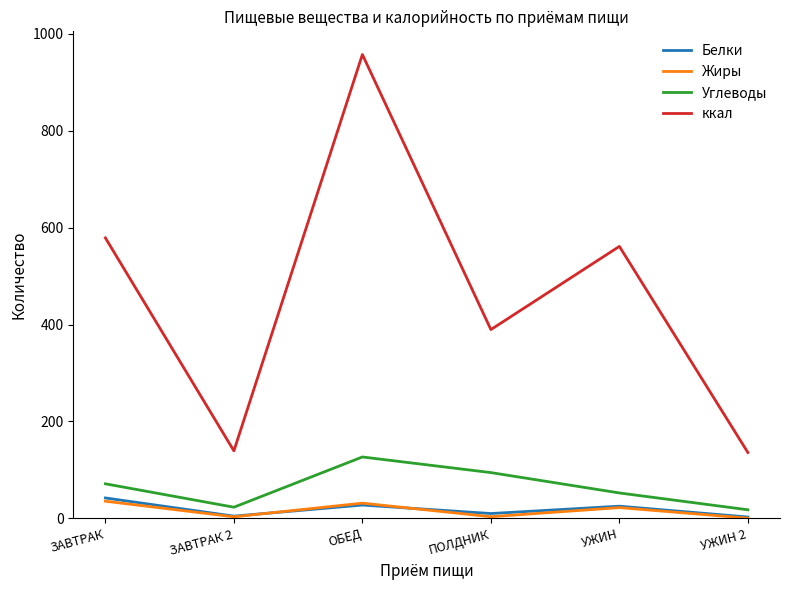

Between ЗАВТРАК and УЖИН 2, which series saw the biggest shift?

ккал